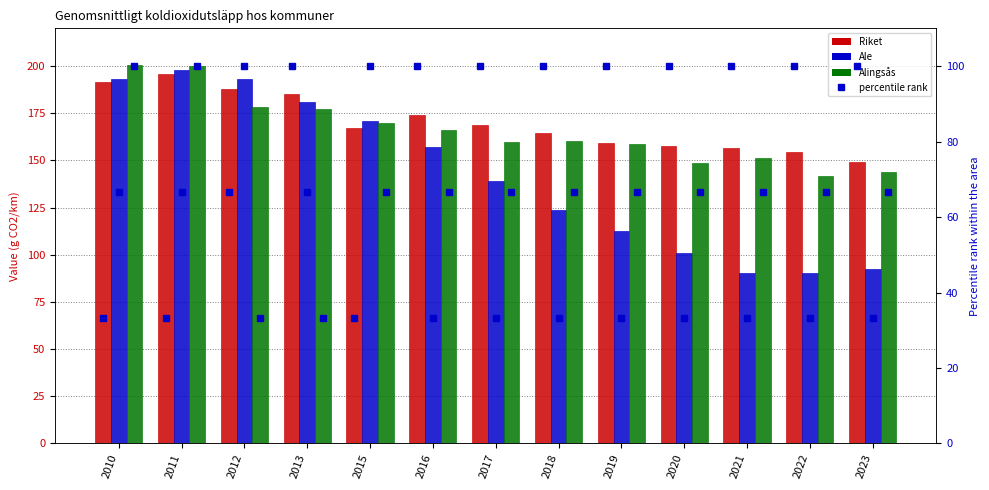

Reading right to left, transcribe all the data shown in this chart.

Riket: 149.3	154.3	156.8	157.9	159.0	164.4	168.7	174.3	167.2	185.1	187.7	195.8	191.7
Ale: 92.2	90.1	90.3	101.0	112.4	123.8	139.2	157.3	171.1	181.2	193.4	198.0	193.1
Alingsås: 143.8	141.6	151.1	148.6	158.8	160.2	159.9	166.3	170.0	177.4	178.3	200.0	200.6
Riket percentile: 100.0	100.0	100.0	100.0	100.0	100.0	100.0	100.0	33.3	100.0	66.7	33.3	33.3
Ale percentile: 33.3	33.3	33.3	33.3	33.3	33.3	33.3	33.3	100.0	66.7	100.0	66.7	66.7
Alingsås percentile: 66.7	66.7	66.7	66.7	66.7	66.7	66.7	66.7	66.7	33.3	33.3	100.0	100.0